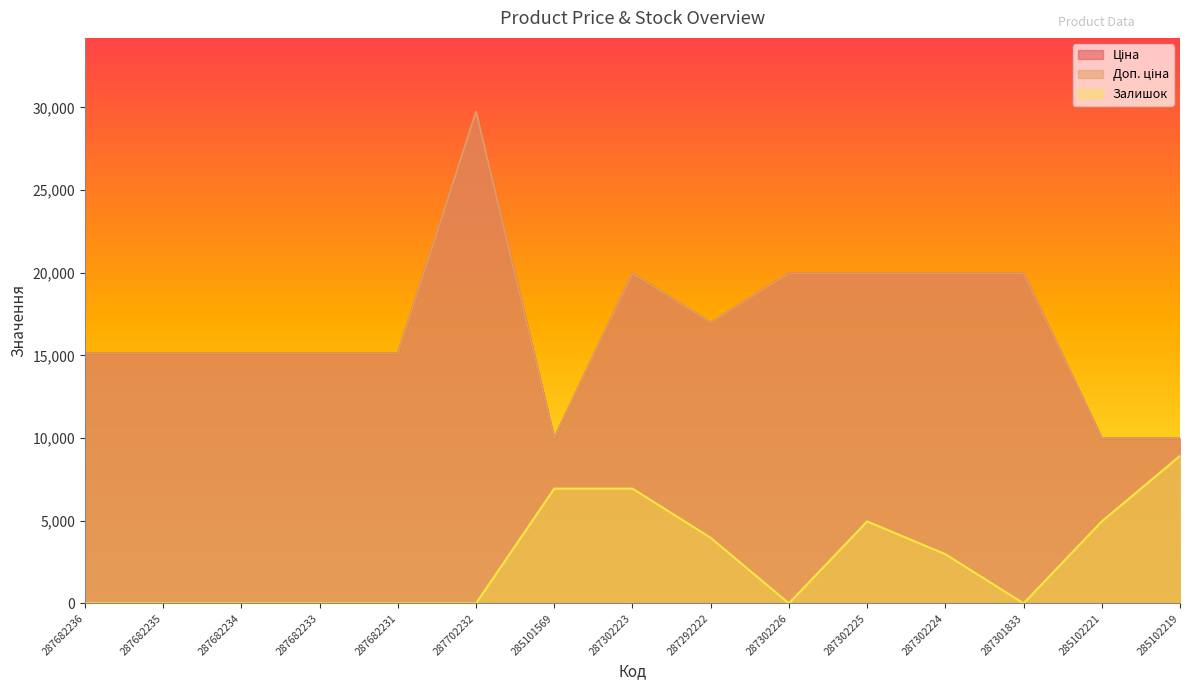

Is the value of Залишок at 287301833 greater than the value of Ціна at 285102219?

No